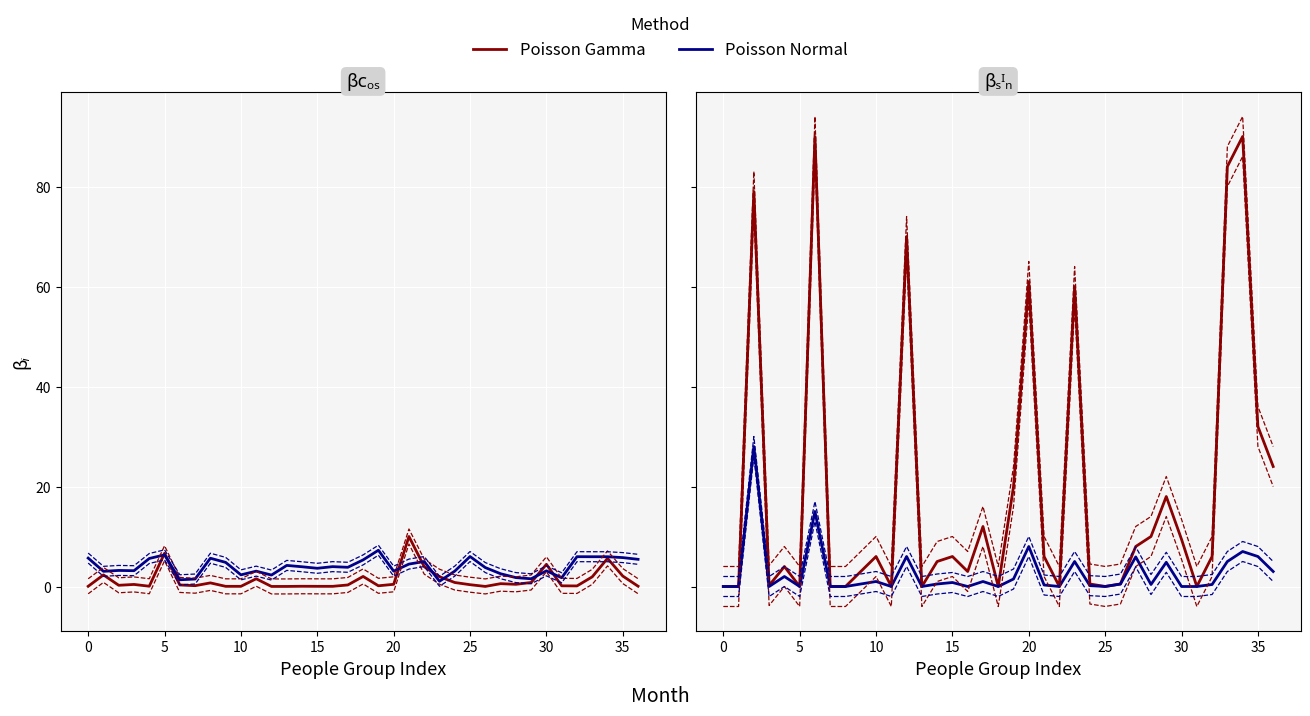

Between 25 and 6, which is larger?

25